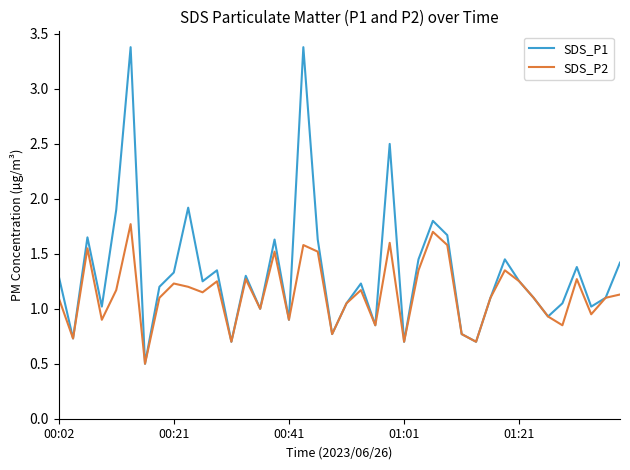

Which series has the largest range (max minus min)?

SDS_P1